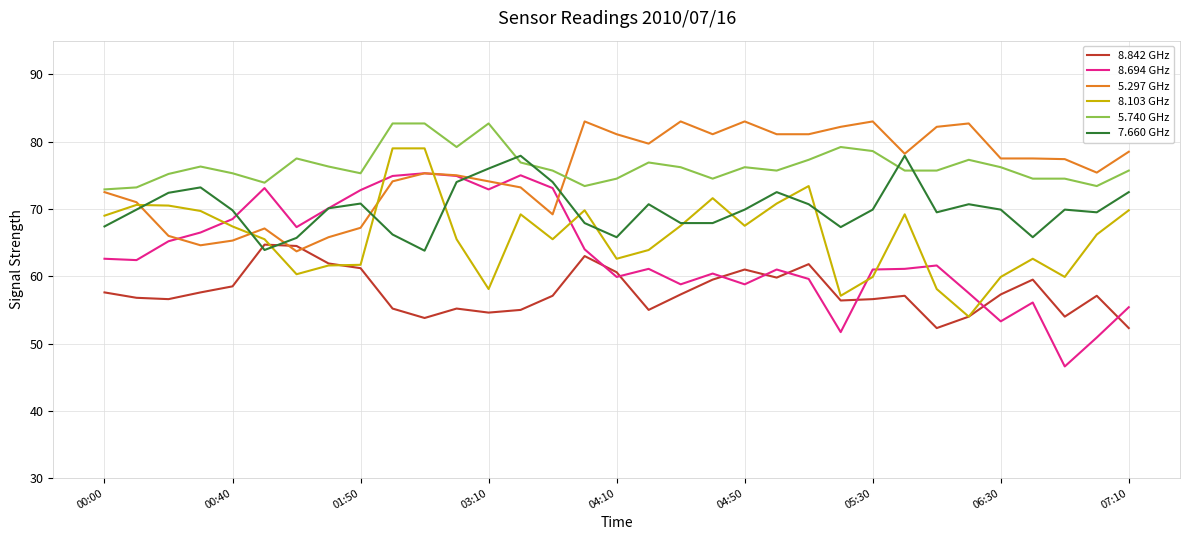

Which series has the widest spread of values?

8.694 GHz